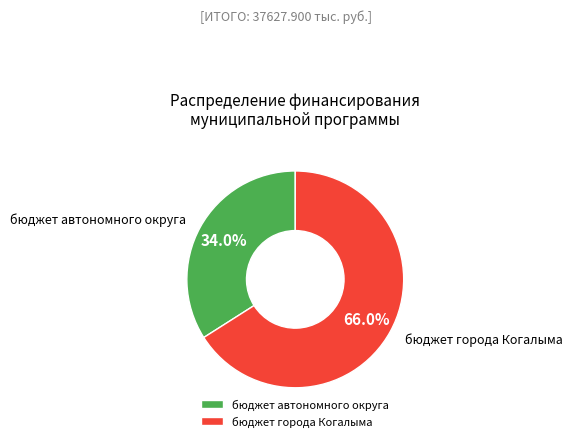

What is the largest slice in the pie chart?

бюджет города Когалыма